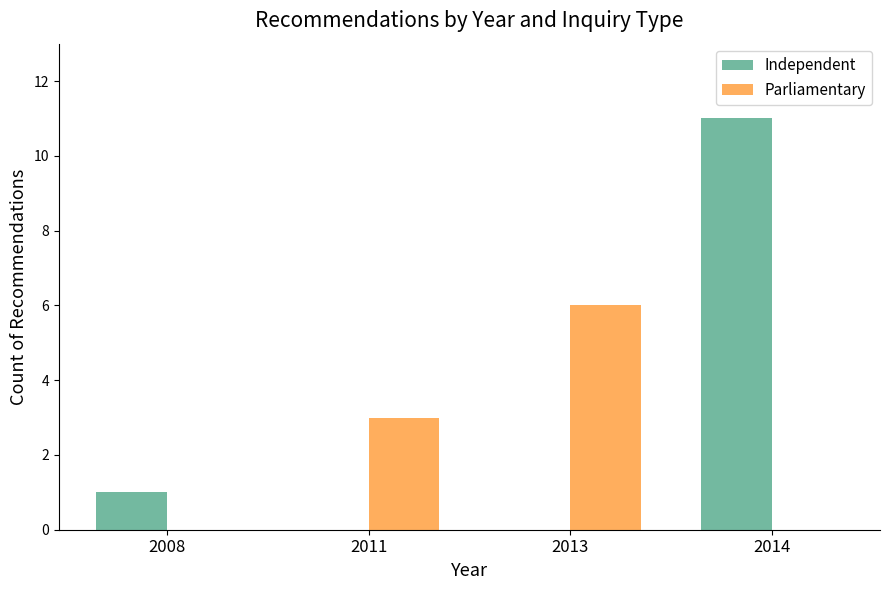

Which series has the largest total across all categories?

Independent